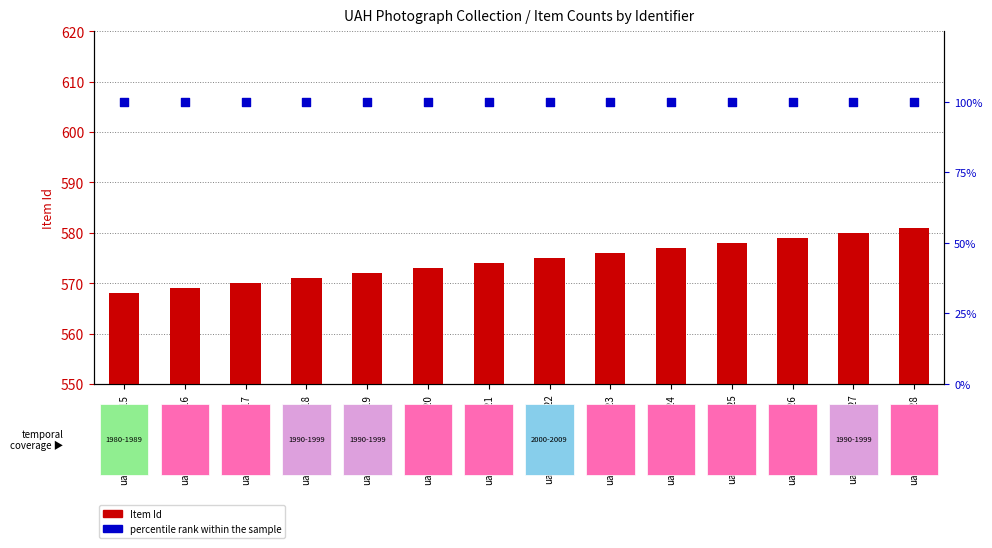

Which series reaches the maximum Y coordinate?

percentile rank within the sample